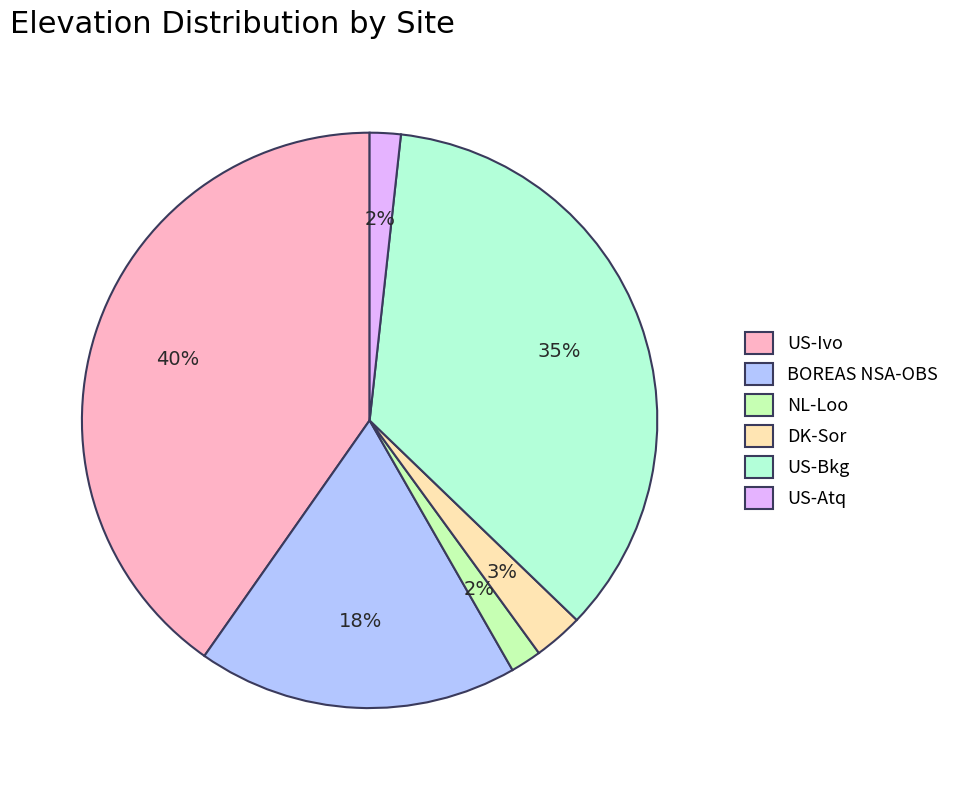

Which category has the biggest portion of the pie?

US-Ivo